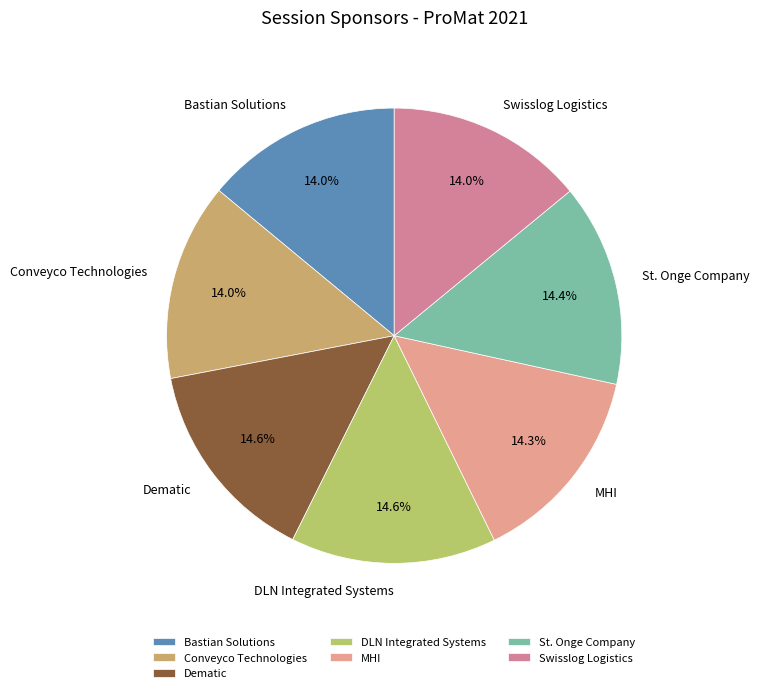

How many segments does this pie chart have?

7